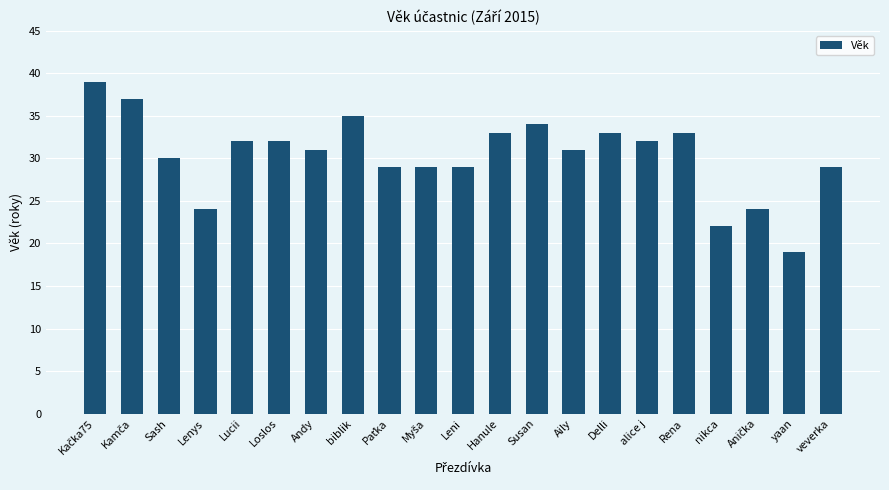

How many bars are there in total?

21